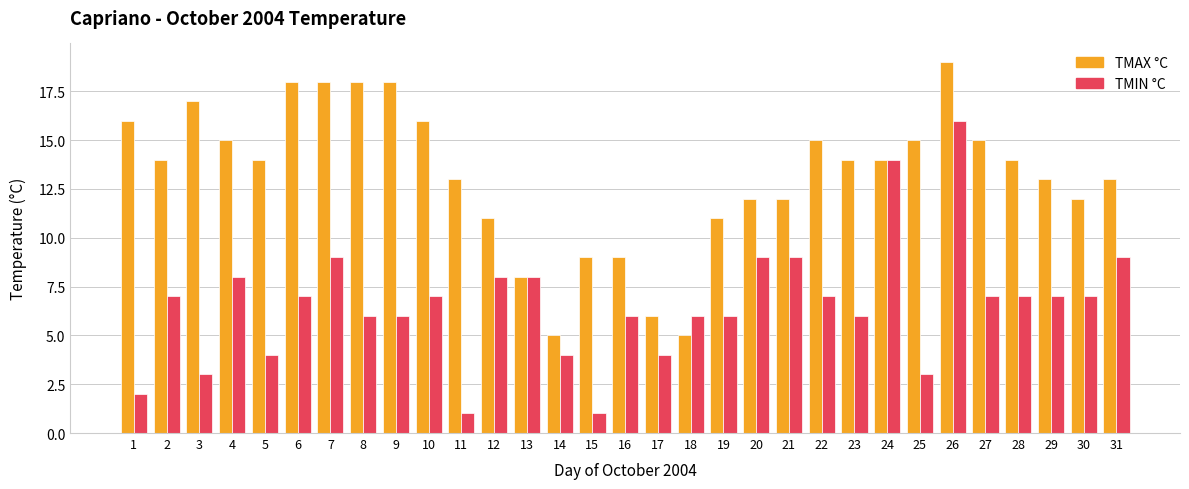

True or false: TMIN °C has a value of 10 at 26.

False